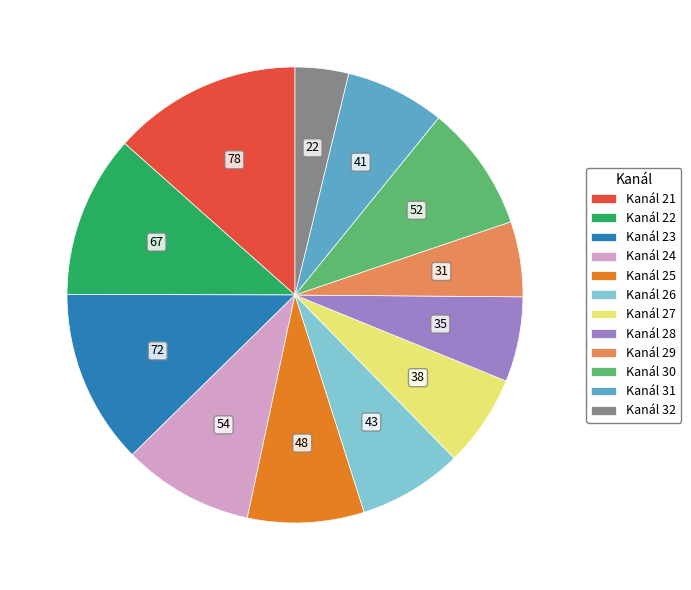

How many slices are in this pie chart?

12